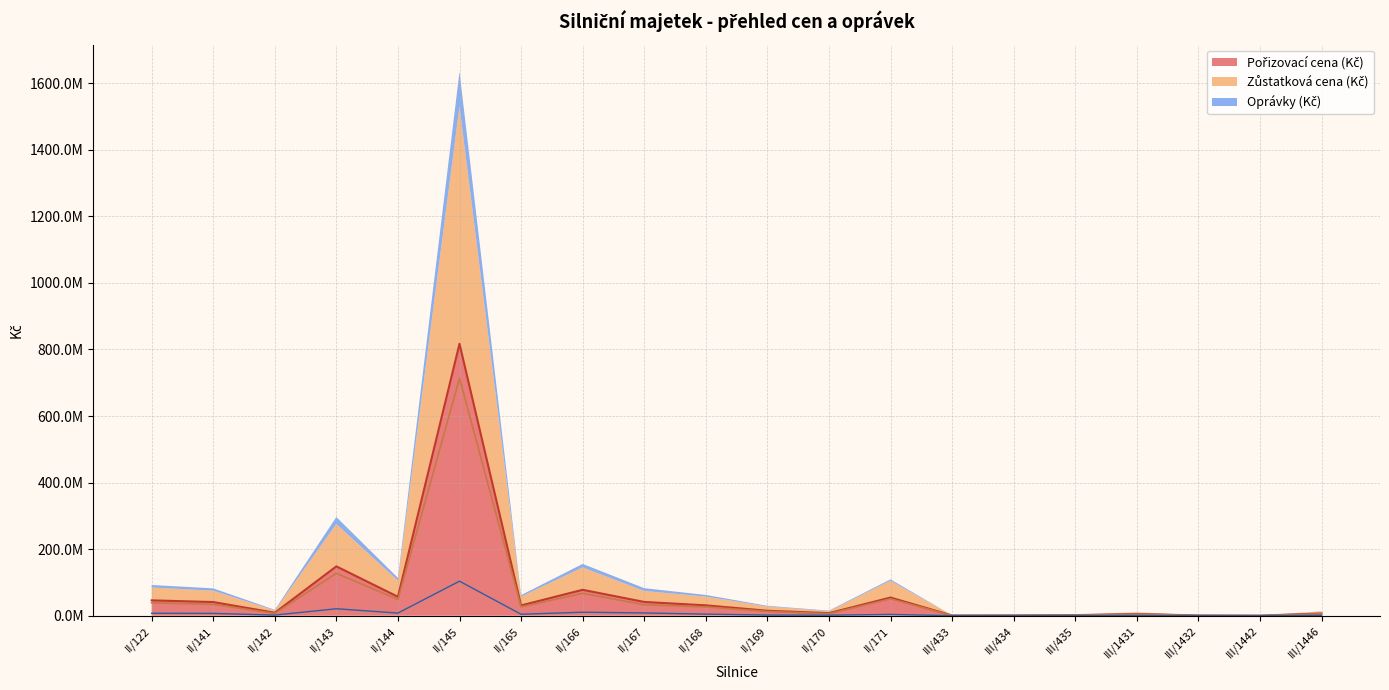

Reading left to right, what are all the values shown in this chart?

Pořizovací cena (Kč): 46140610.5	41105769.7	8884271.8	148270502.3	56921821.0	817138825.9	30940523.4	77839149.1	41388678.0	31203145.0	14907585.8	7655554.6	54626287.3	713091.0	960851.0	1717692.6	5180011.2	757685.6	348774.3	6620972.8
Zůstatková cena (Kč): 38735348.6	34162000.7	6970211.8	127353720.3	48910292.0	713352548.9	26556917.4	67313320.1	33046502.0	26414447.0	12941387.8	5989444.6	50755824.3	552579.0	744611.0	1345345.6	4586082.2	587069.6	270174.3	5724562.8
Oprávky (Kč): 7405261.9	6943769.0	1914060.0	20916782.0	8011529.0	103786277.0	4383606.0	10525829.0	8342176.0	4788698.0	1966198.0	1666110.0	3870463.0	160512.0	216240.0	372347.0	593929.0	170616.0	78600.0	896410.0